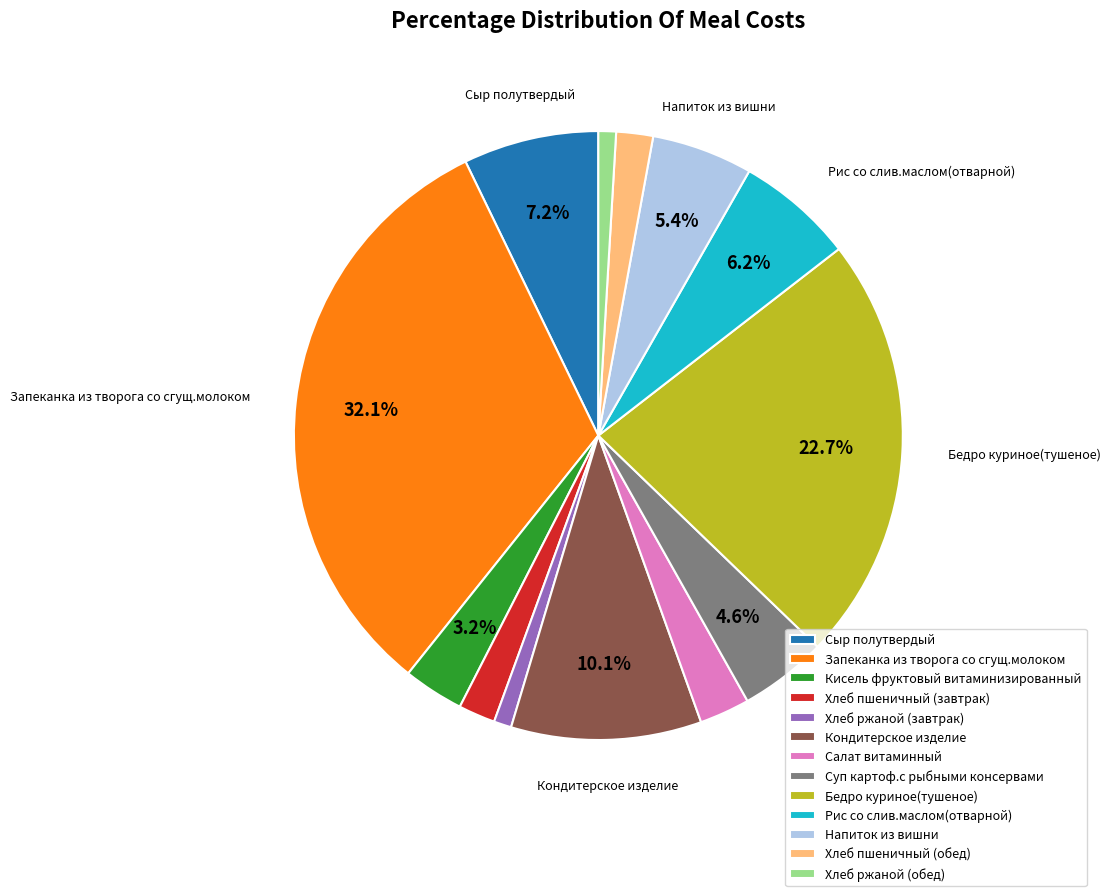

To the nearest percent, what is the difference between the largest and smallest slice percentages?

31%